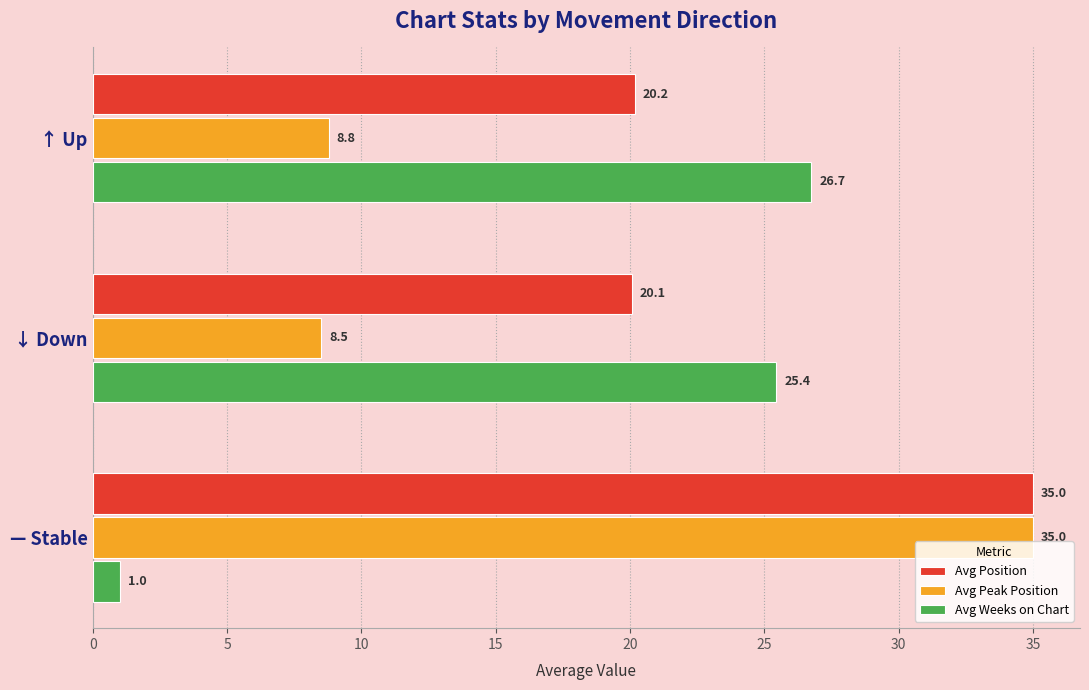

Rank the categories by Avg Position value from highest to lowest.

— Stable, ↑ Up, ↓ Down